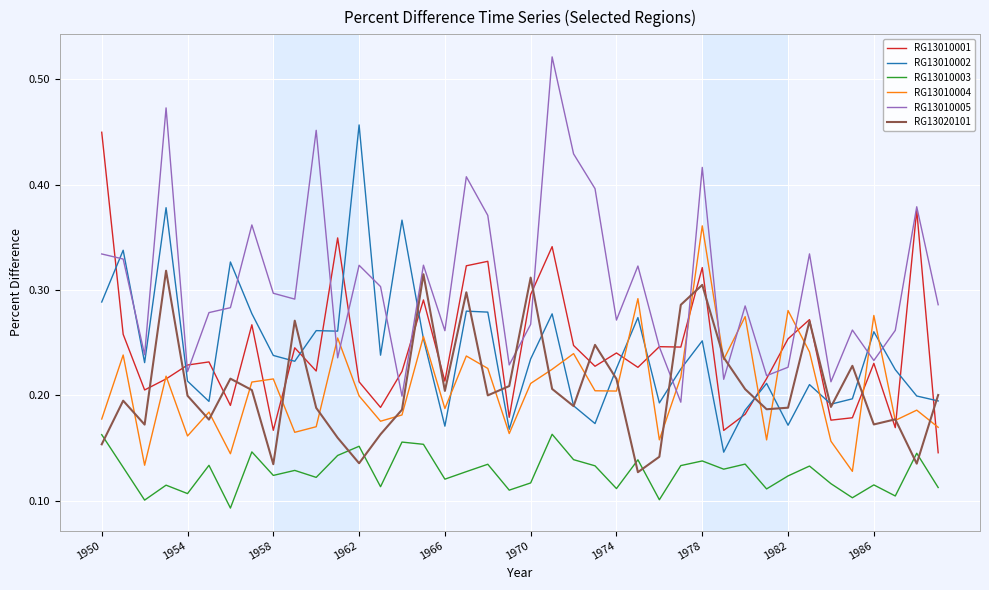

True or false: RG13020101 and RG13010003 intersect in this chart.

True